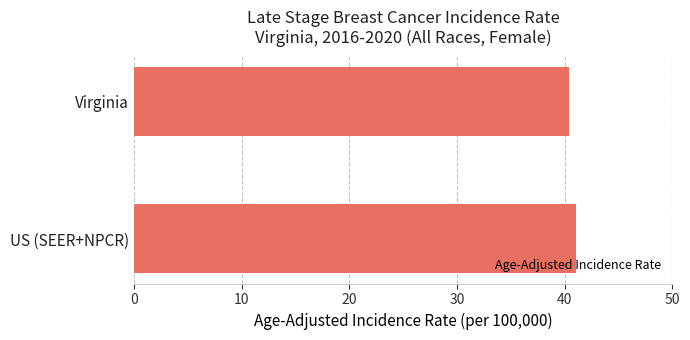

Rank the categories by value from lowest to highest.

Virginia, US (SEER+NPCR)